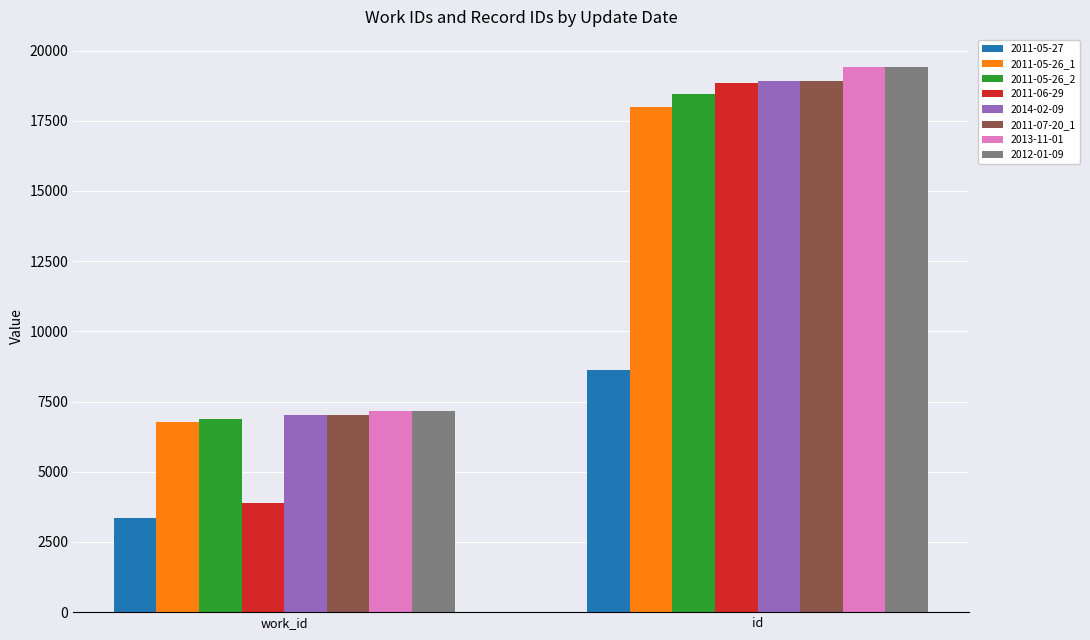

The 2011-07-20_1 series shows 7236 at id. True or false?

False